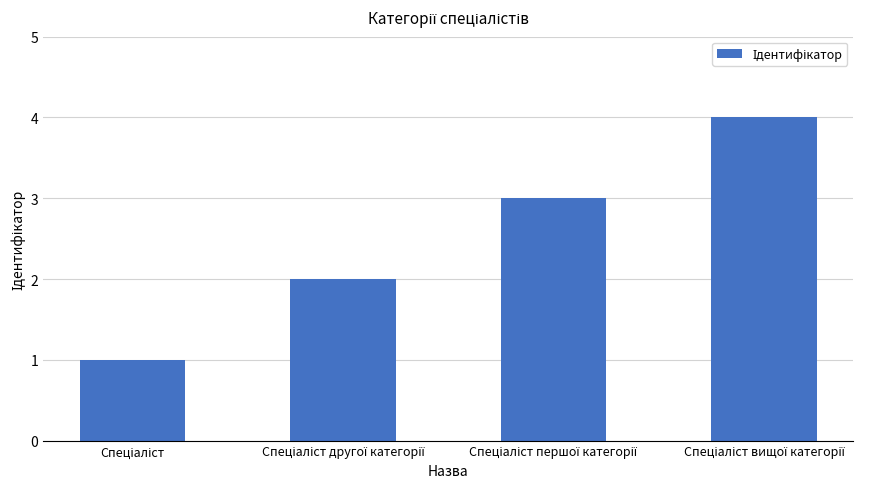

What is the maximum value shown in the chart?

4